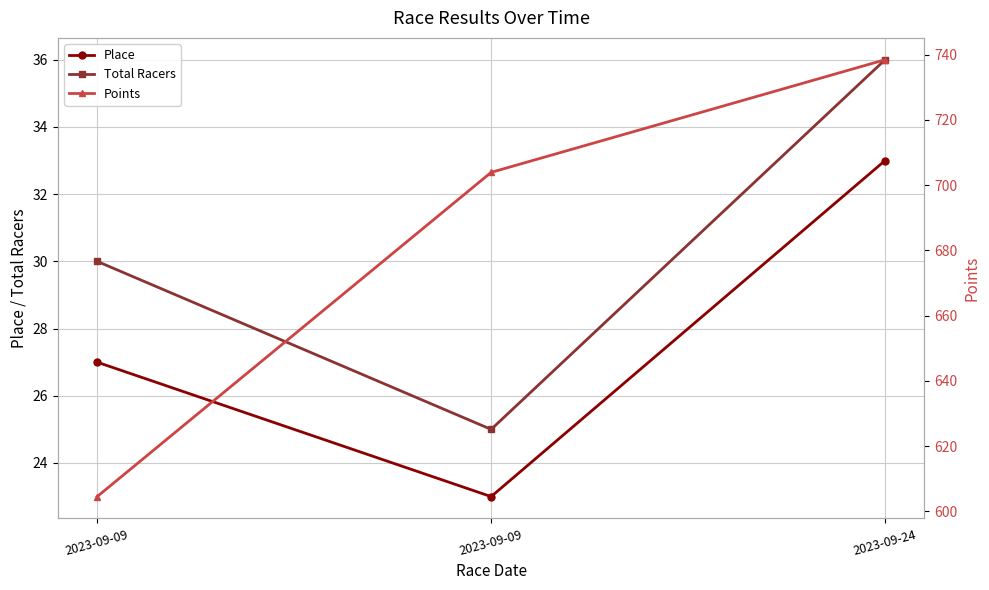

Which has a higher value, 2023-09-09 or 2023-09-09?

2023-09-09